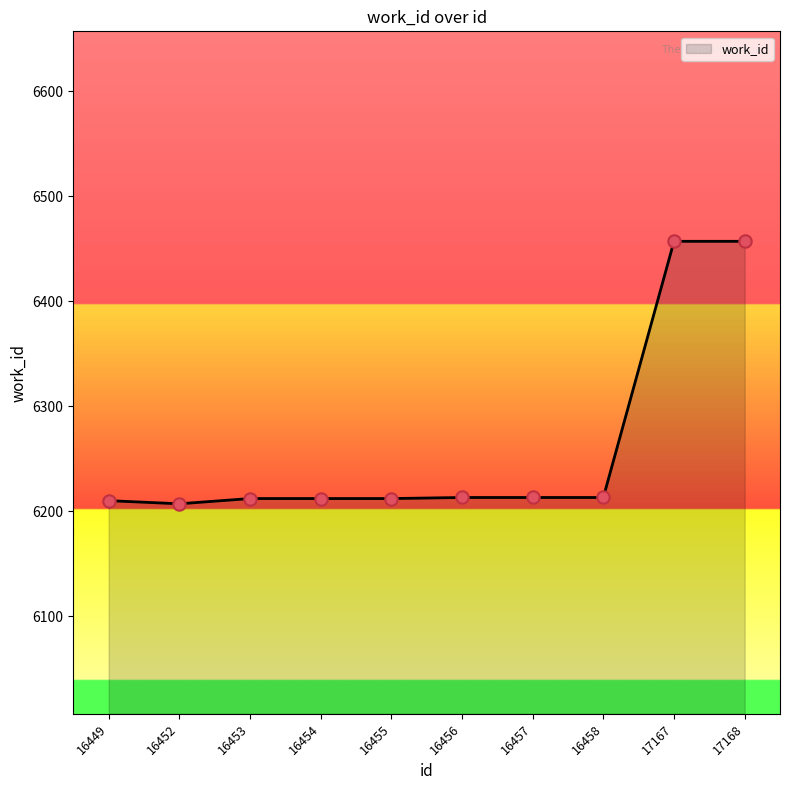

What is the change in value from 16452 to 17168?

+250